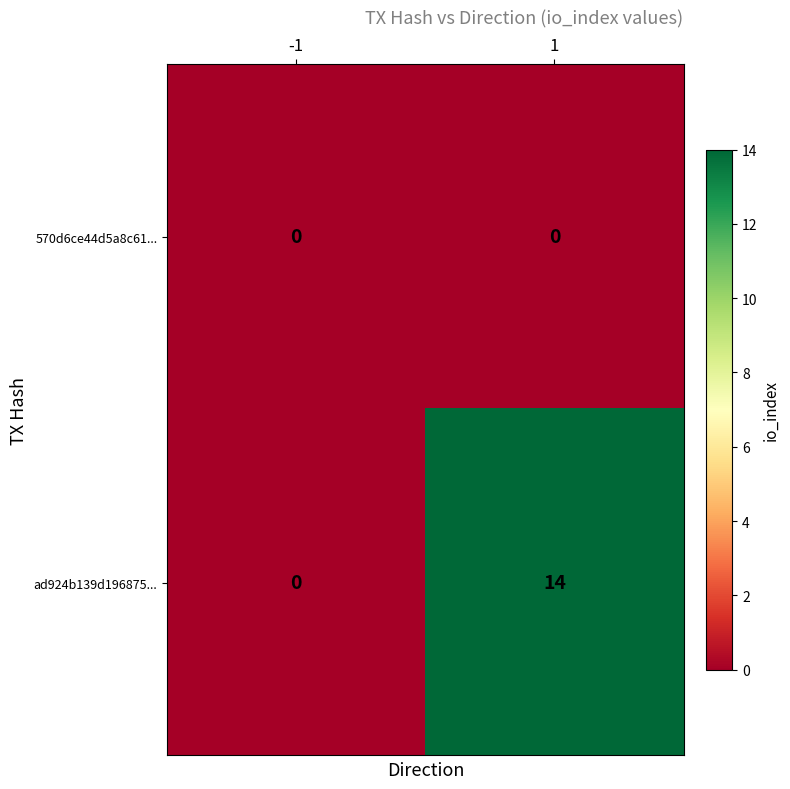

What is the total value across all series at 1?

14